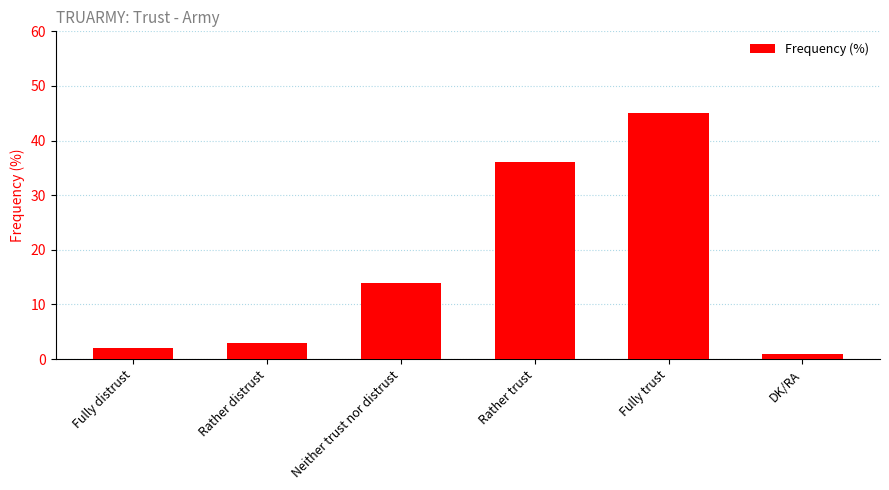

At which category does the chart reach its minimum across all series?

DK/RA